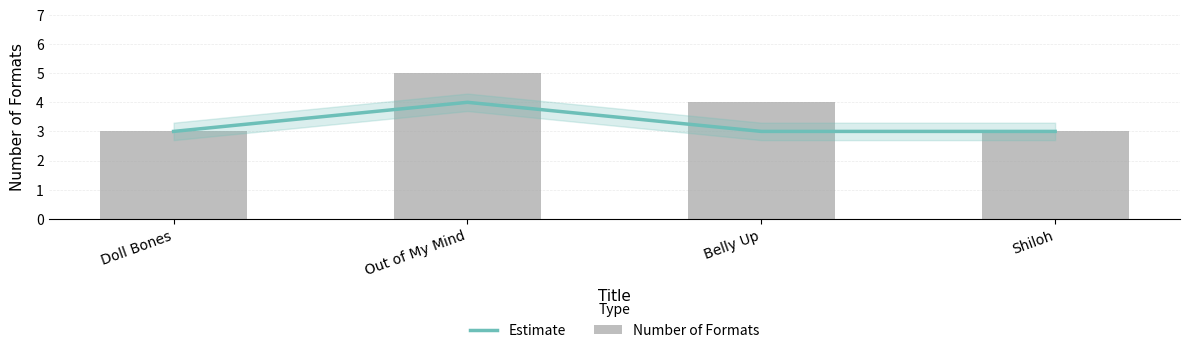

What is the label of the 1st bar from the right?

Shiloh